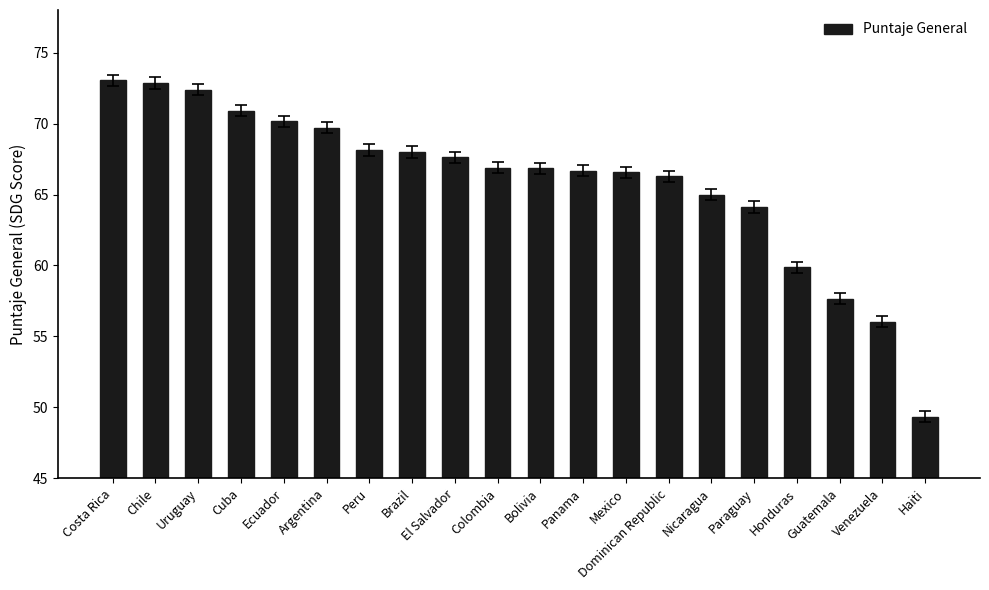

Read the value at Haiti.

49.4